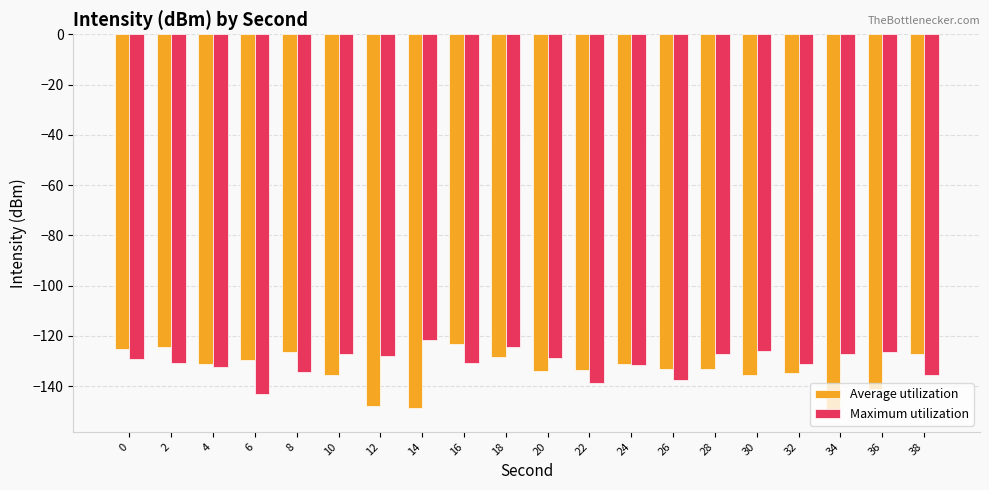

What is the total value across all series at 22?

-272.2